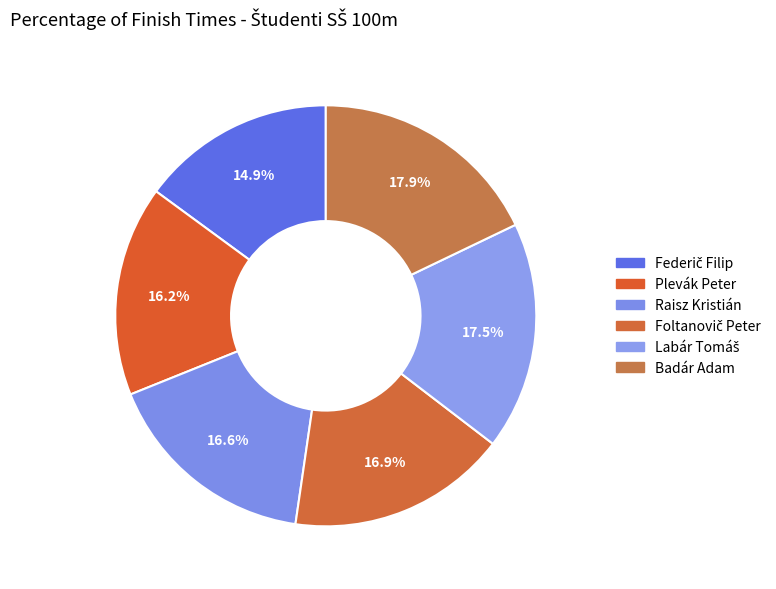

What portion of the pie excludes Plevák Peter?

83.8%